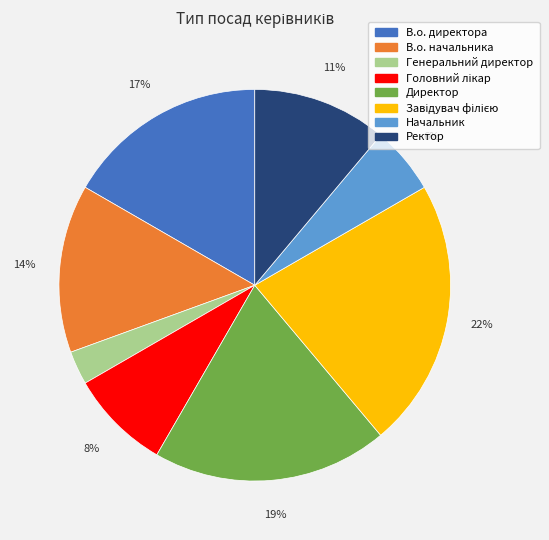

Which has a higher value, Директор or В.о. директора?

Директор